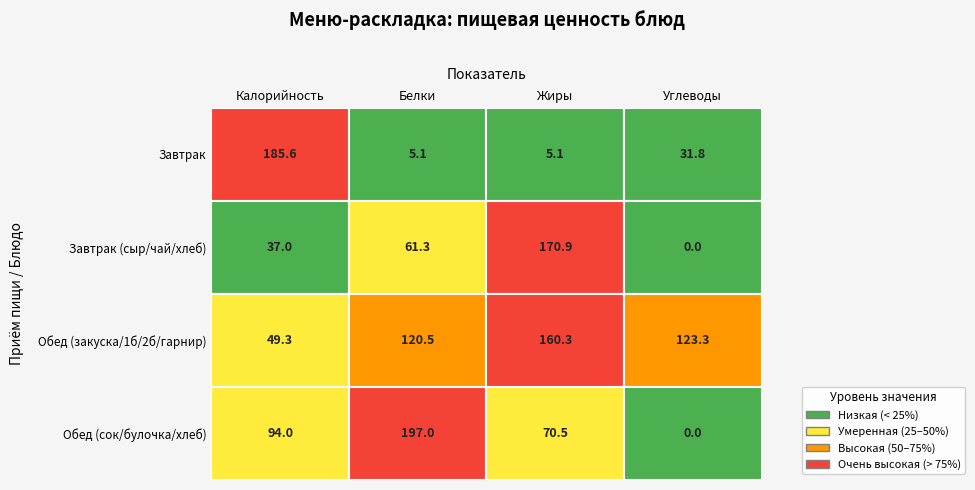

At how many categories does at least one series exceed 47?

4